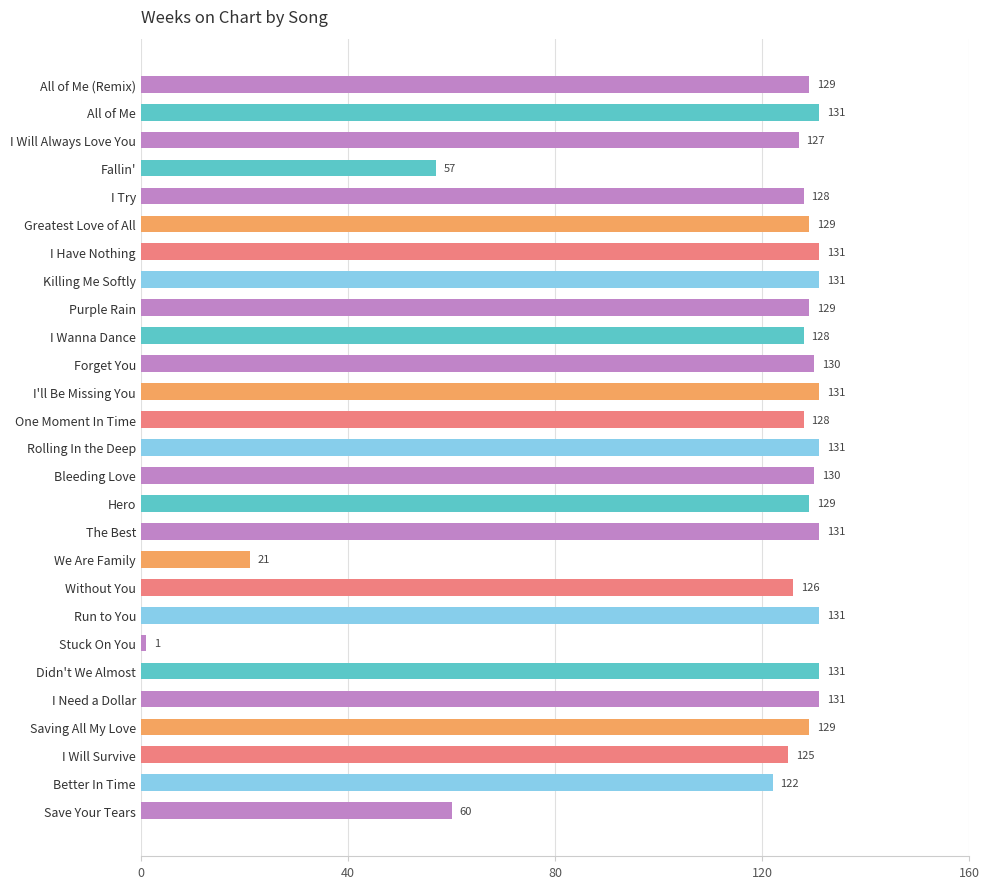

Does the chart contain any negative values?

No